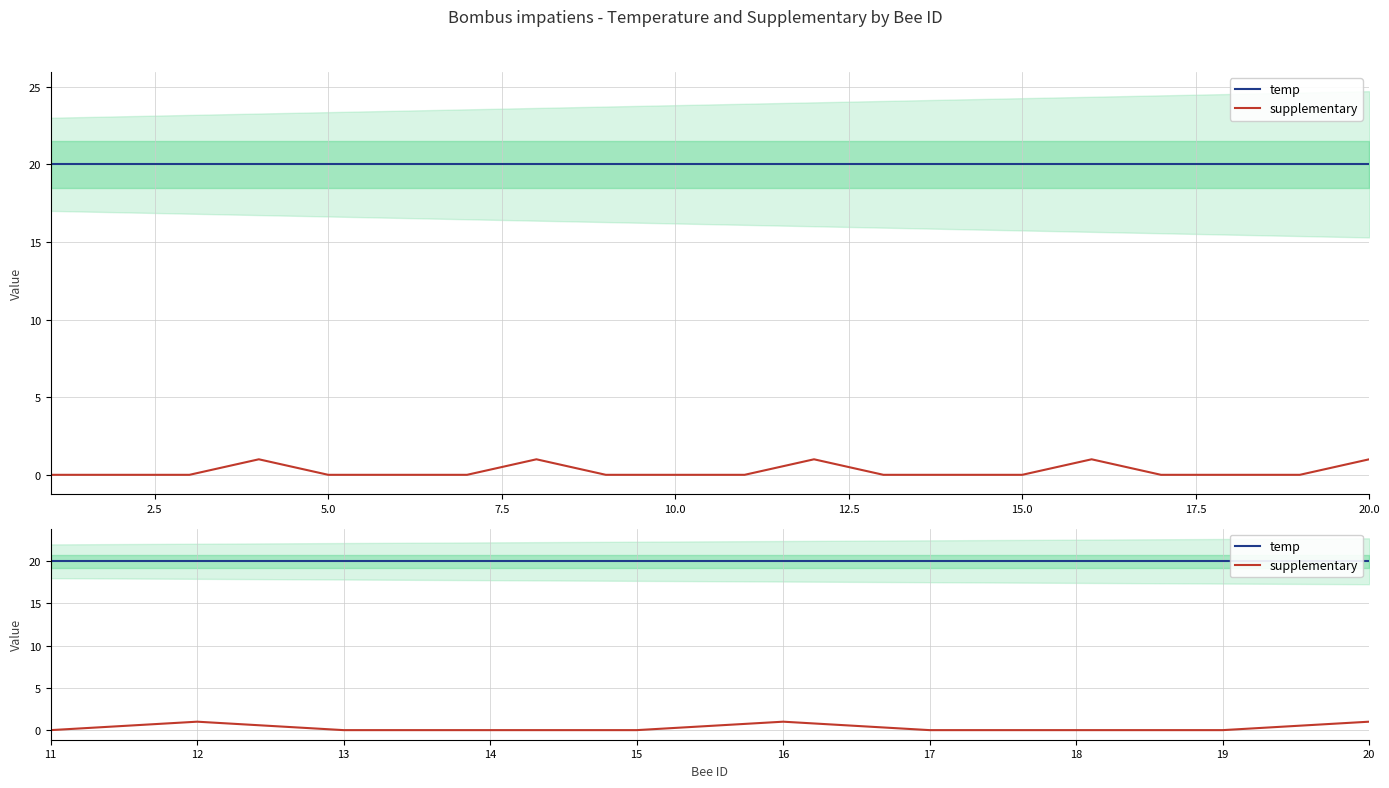

True or false: supplementary has a value of 0 at 13.

True